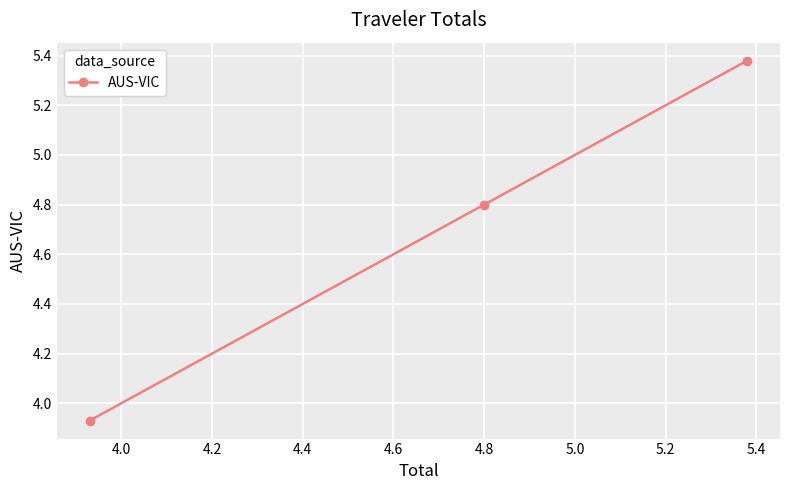

Count the number of categories in the chart.

3